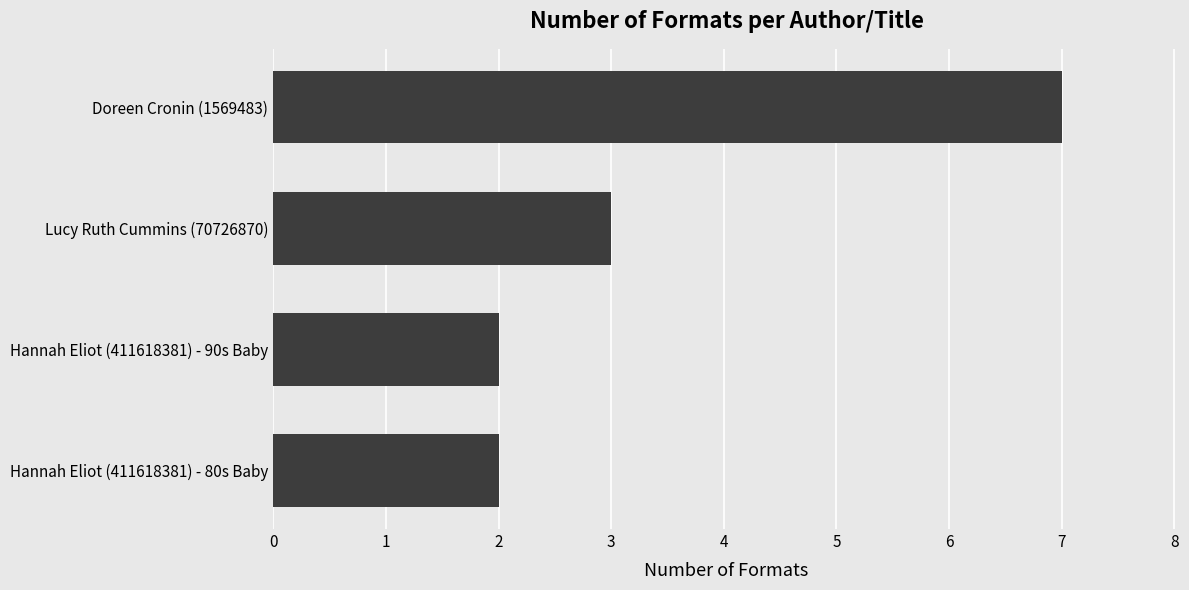

What is the smallest value displayed?

2